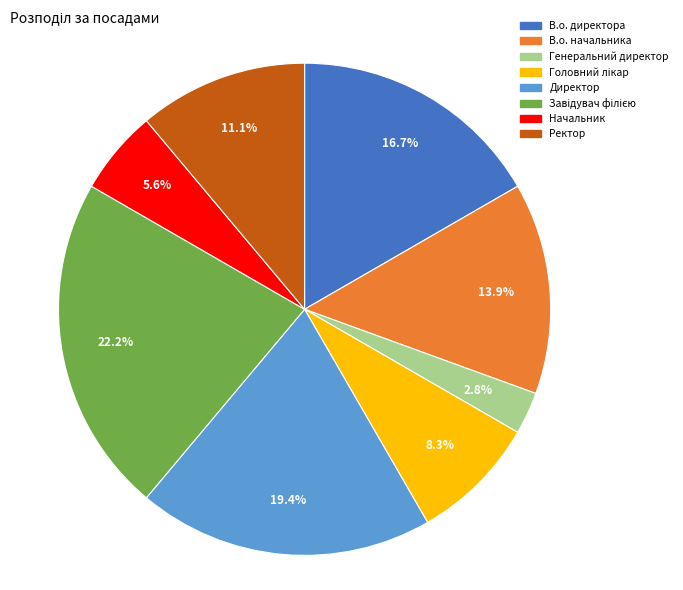

Which slice is the smallest?

Генеральний директор